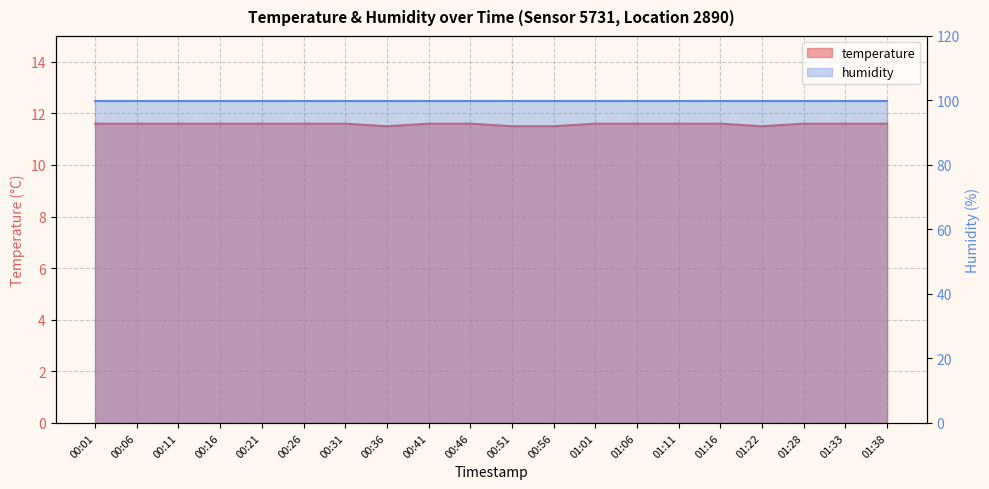

How many values are between 11 and 12?

20